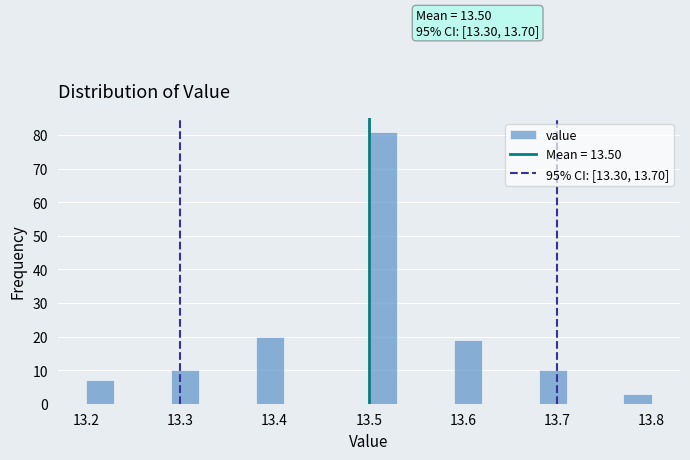

Read against the x-axis, roughly where is the centre of the tallest bar?

13.52